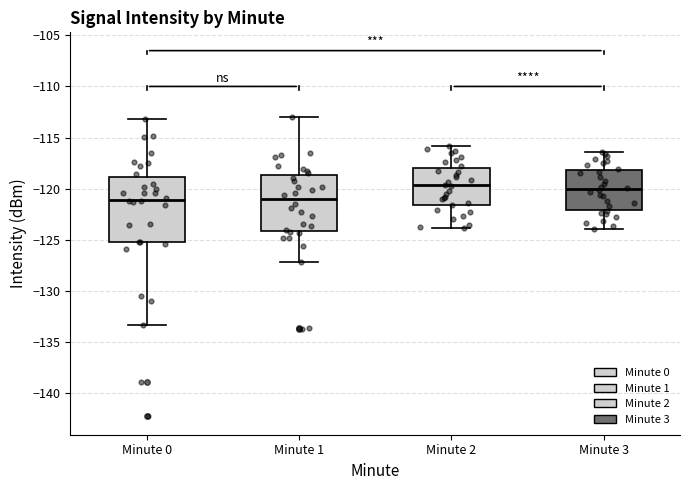

Reading left to right, read every box against the y-axis: the position of its median line, the range the box covers, and the ends of its whiskers. The values are not printed on the chart, so give them approximately, as read against the axis.

Minute 0: median -121.0, box -125.0 to -119.0, whiskers -133.5 to -113.0
Minute 1: median -121.0, box -124.0 to -118.5, whiskers -127.0 to -113.0
Minute 2: median -119.5, box -121.5 to -118.0, whiskers -124.0 to -116.0
Minute 3: median -120.0, box -122.0 to -118.0, whiskers -124.0 to -116.5